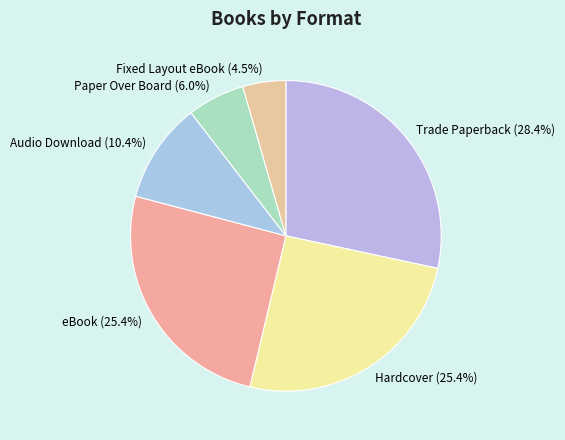

True or false: eBook accounts for 25% of the total.

True